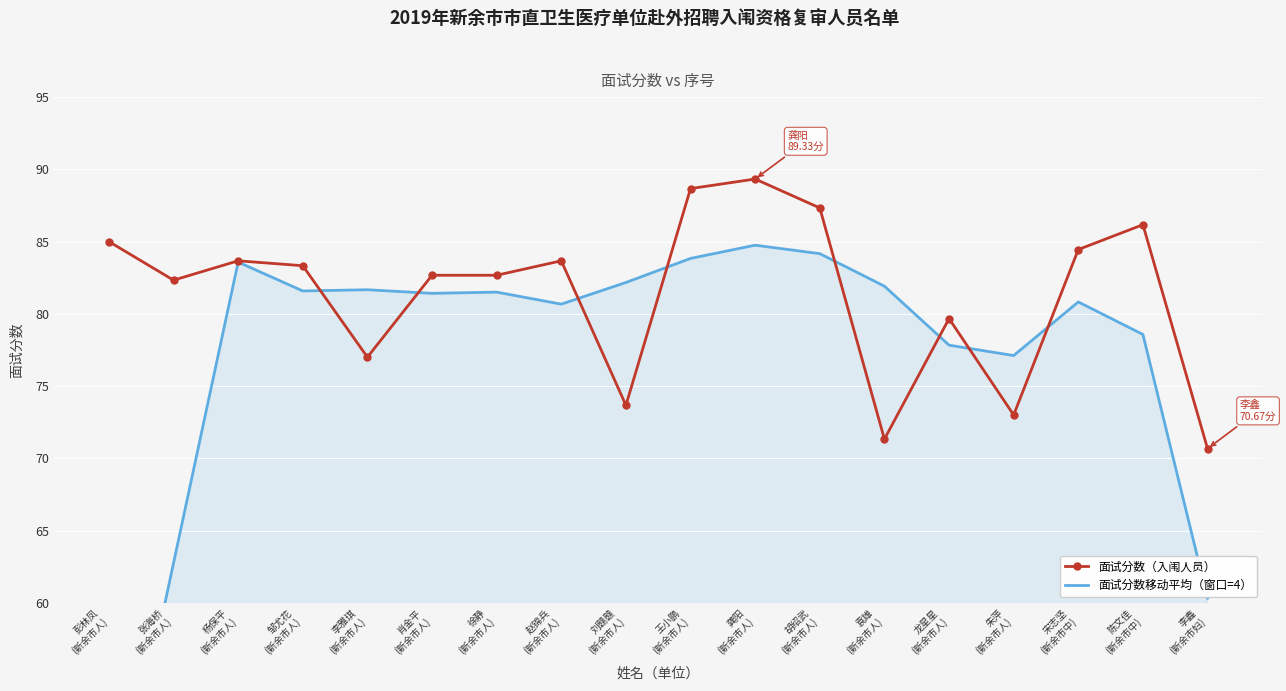

Is this an area chart (filled region under the line)?

No